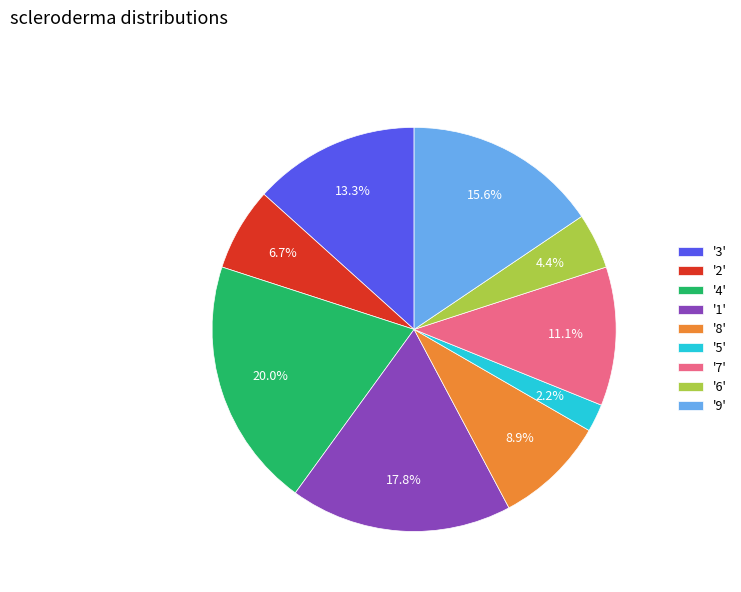

Which slice is the largest?

'4'